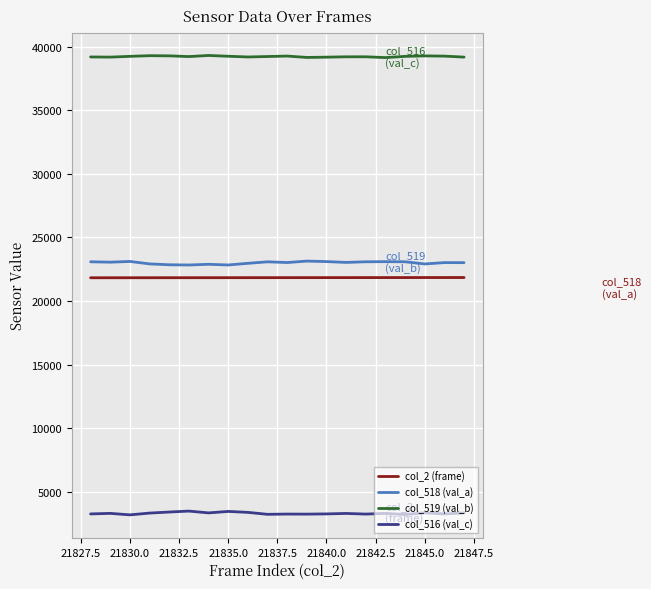

True or false: col_516 (val_c) and col_2 (frame) intersect in this chart.

False